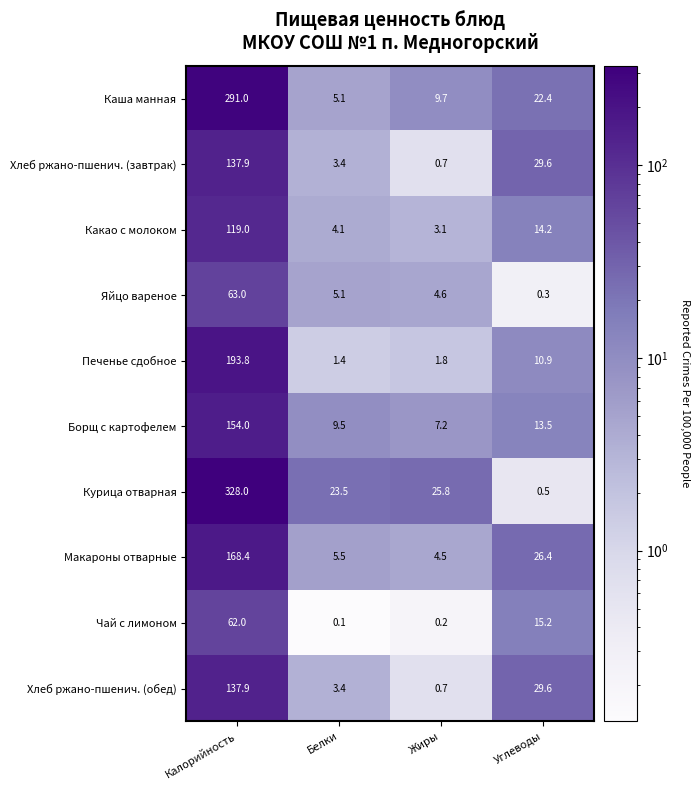

Is it true that Каша манная equals 3.6 at Жиры?

False